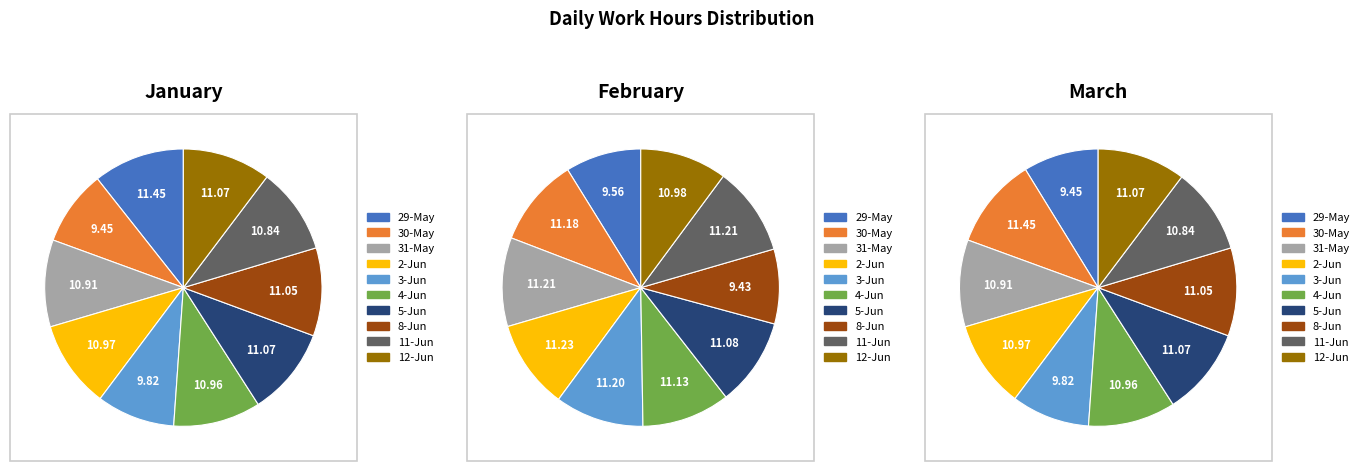

What portion of the pie excludes 11-Jun?

89.9%